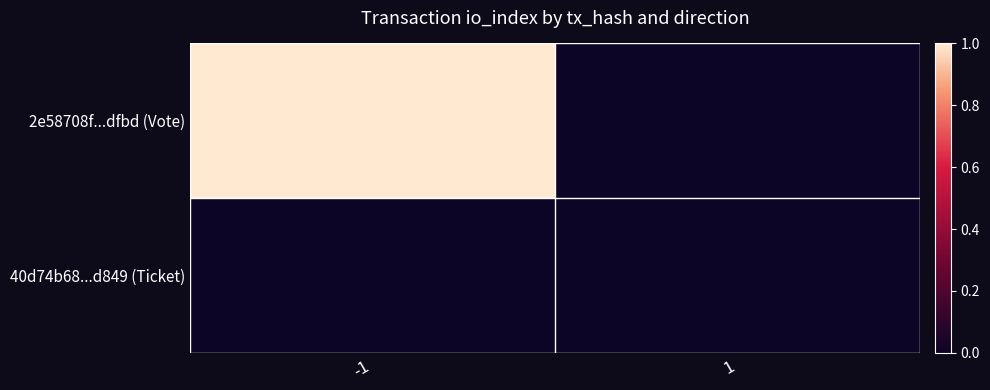

Reading left to right, what are all the values shown in this chart?

2e58708f...dfbd (Vote): -1=1	1=0
40d74b68...d849 (Ticket): -1=0	1=0